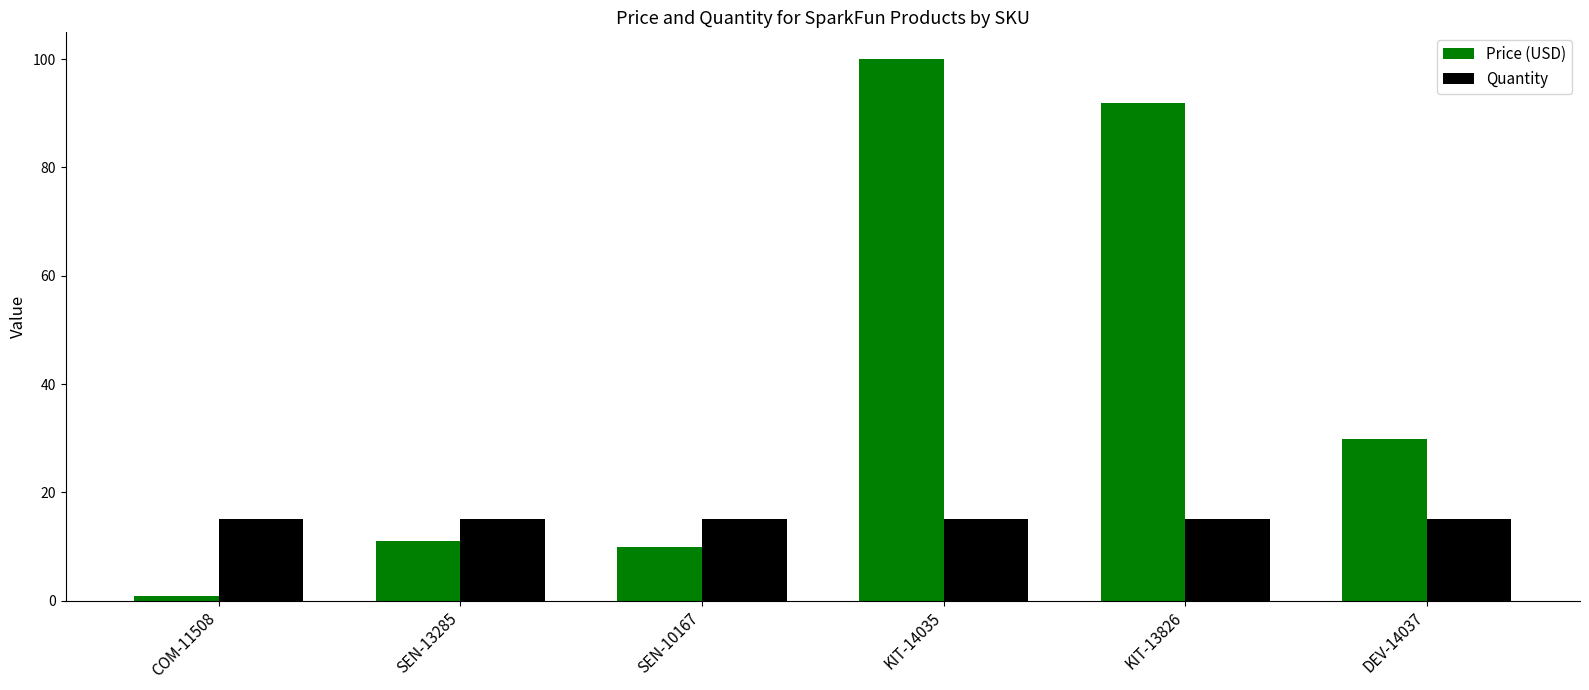

Rank the series by their maximum value, from lowest to highest.

Quantity, Price (USD)